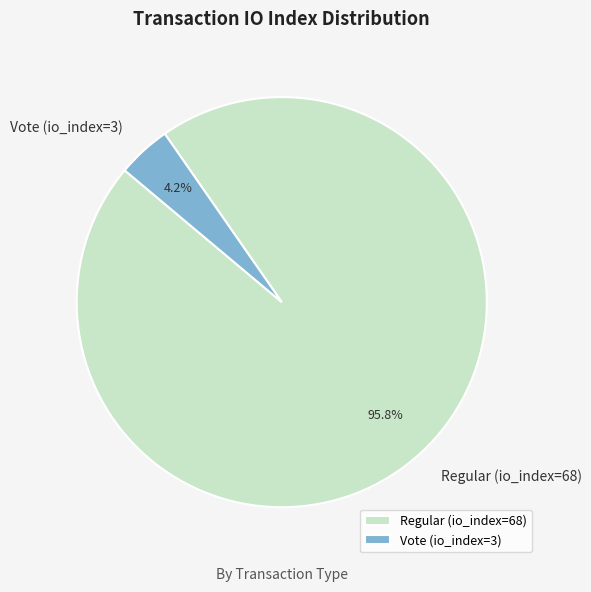

Count the number of slices in the pie.

2